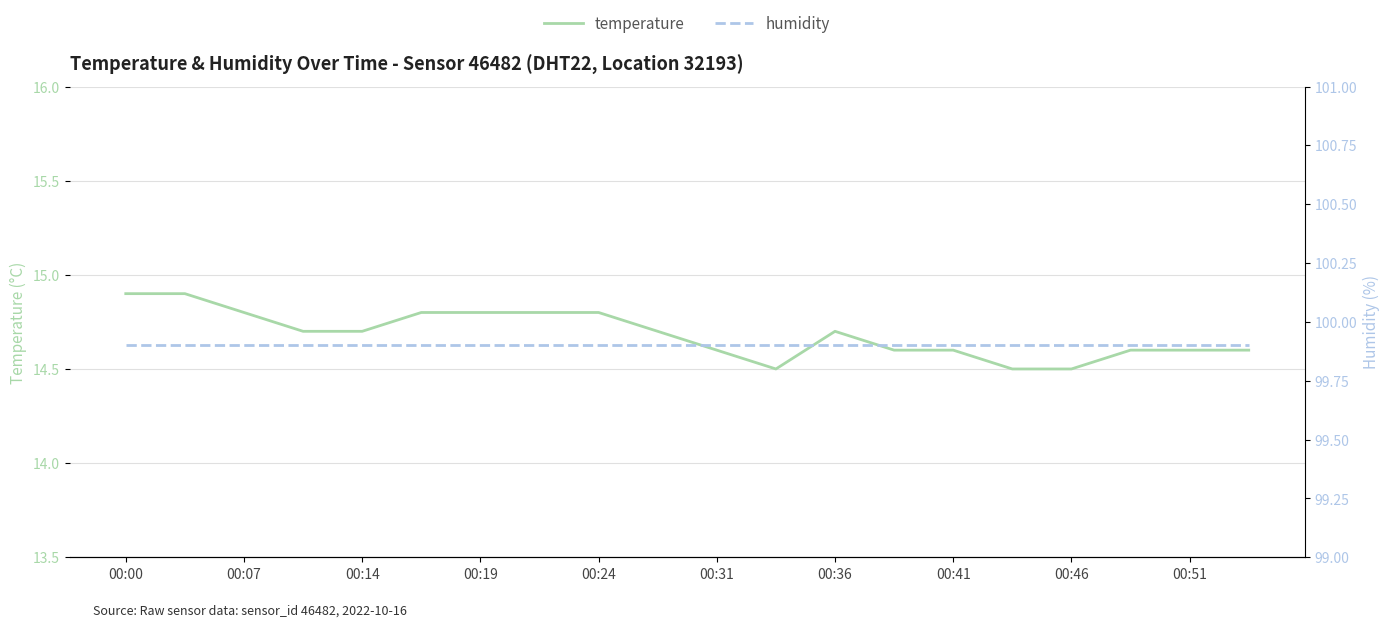

The temperature series shows 22.7 at 00:31. True or false?

False